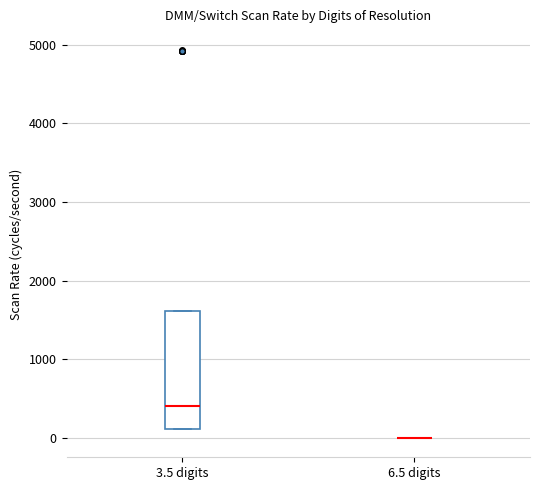

Reading left to right, read every box against the y-axis: the position of its median line, the range the box covers, and the ends of its whiskers. The values are not printed on the chart, so give them approximately, as read against the axis.

3.5 digits: median 400, box 100 to 1600, whiskers 100 to 1600
6.5 digits: box collapsed to a line at 0, whiskers 0 to 0